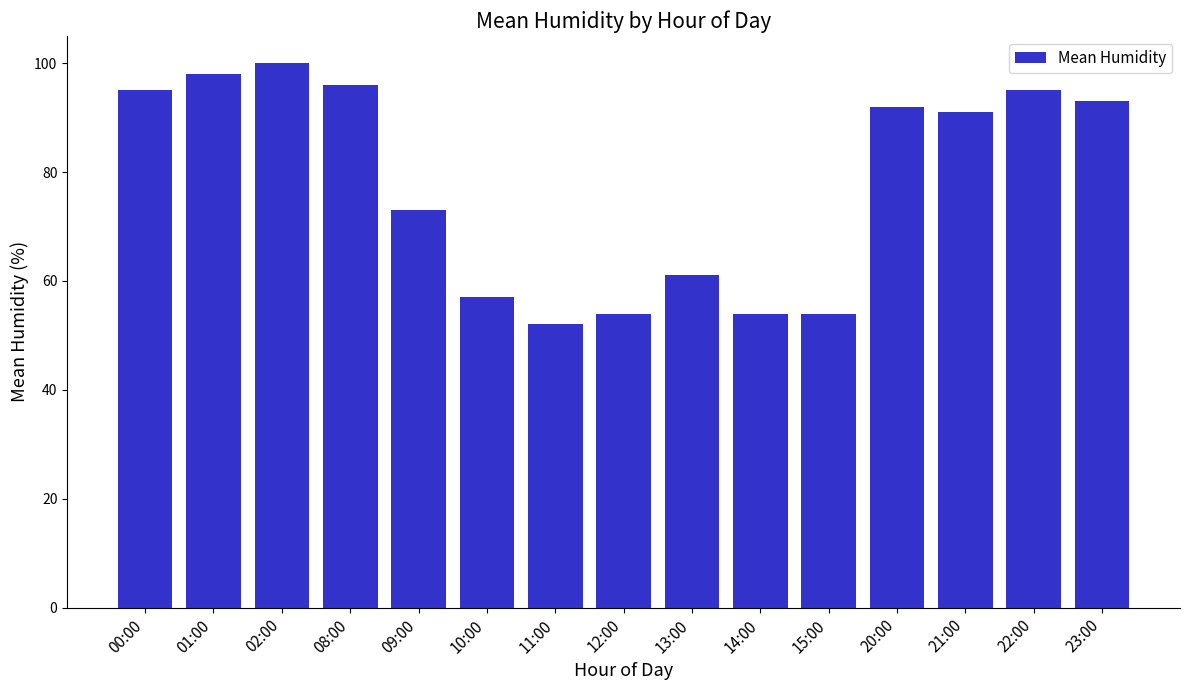

Which category has the highest value across all series?

02:00